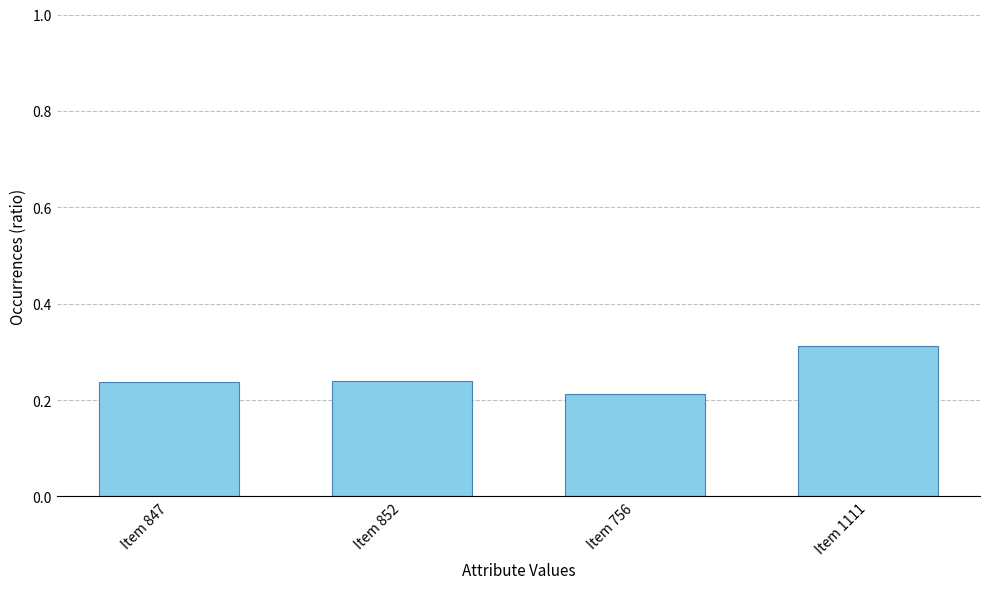

What is the difference between the values at Item 1111 and Item 852?

0.1